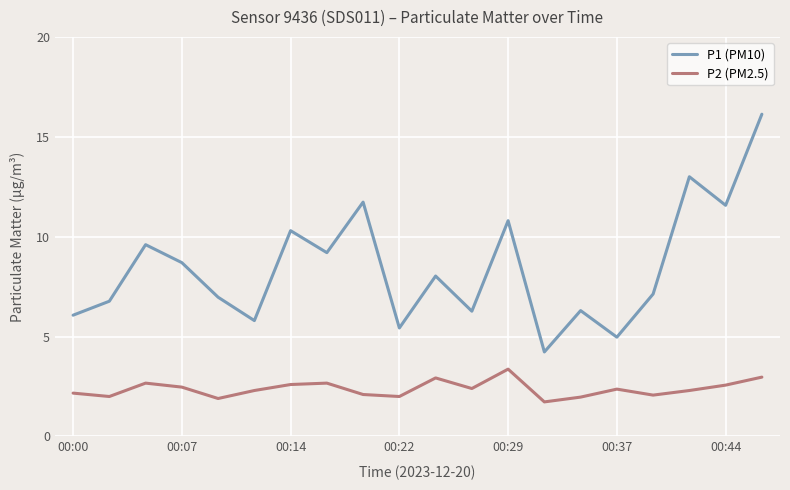

What are all the series names shown in the legend?

P1 (PM10), P2 (PM2.5)